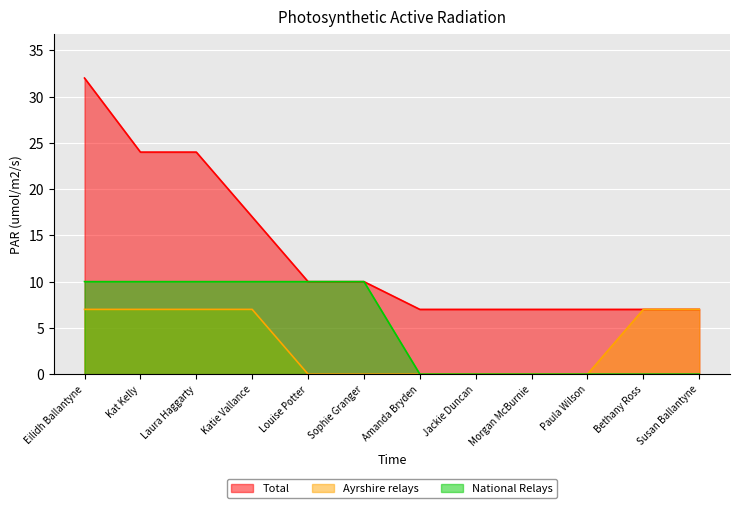

What is the greatest value displayed?

32